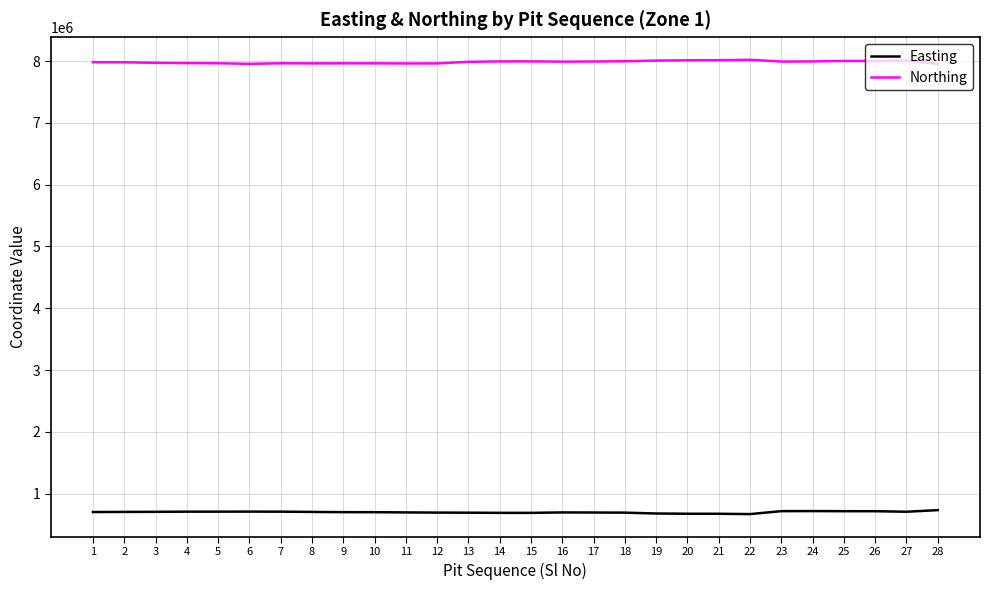

True or false: Easting has more than 1 points higher than both neighbors.

True